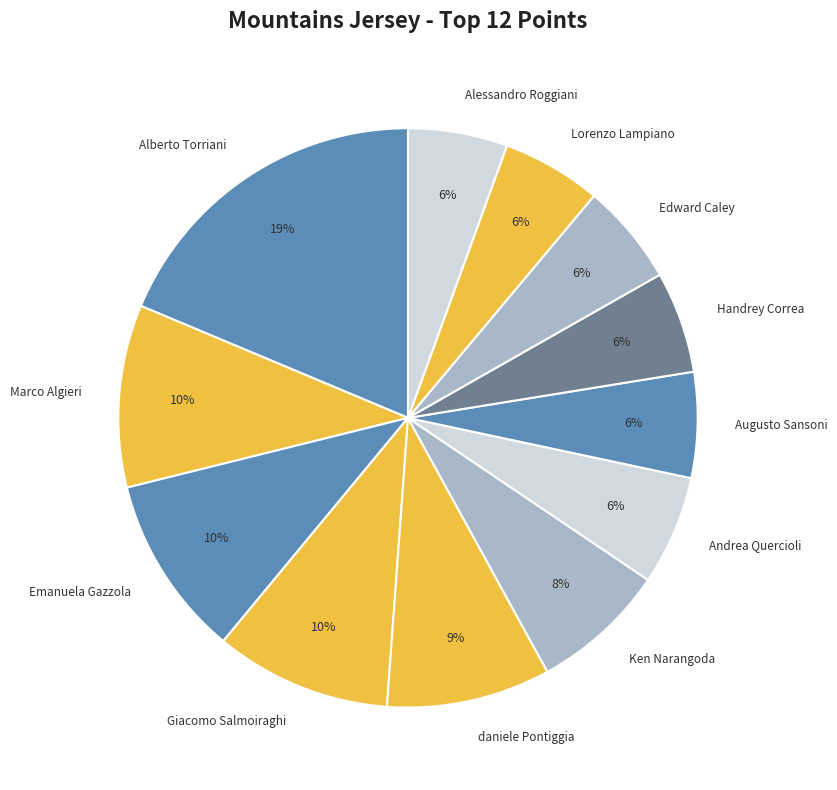

True or false: Alberto Torriani accounts for 19% of the total.

True